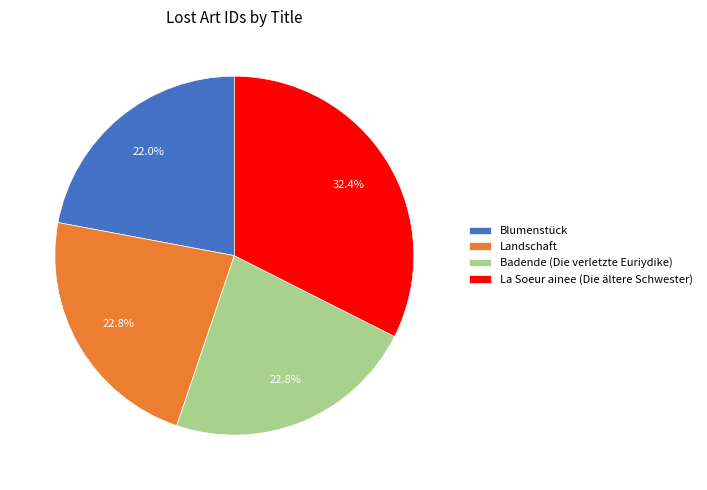

To the nearest percent, what is the combined percentage of Badende (Die verletzte Euriydike) and Blumenstück?

45%